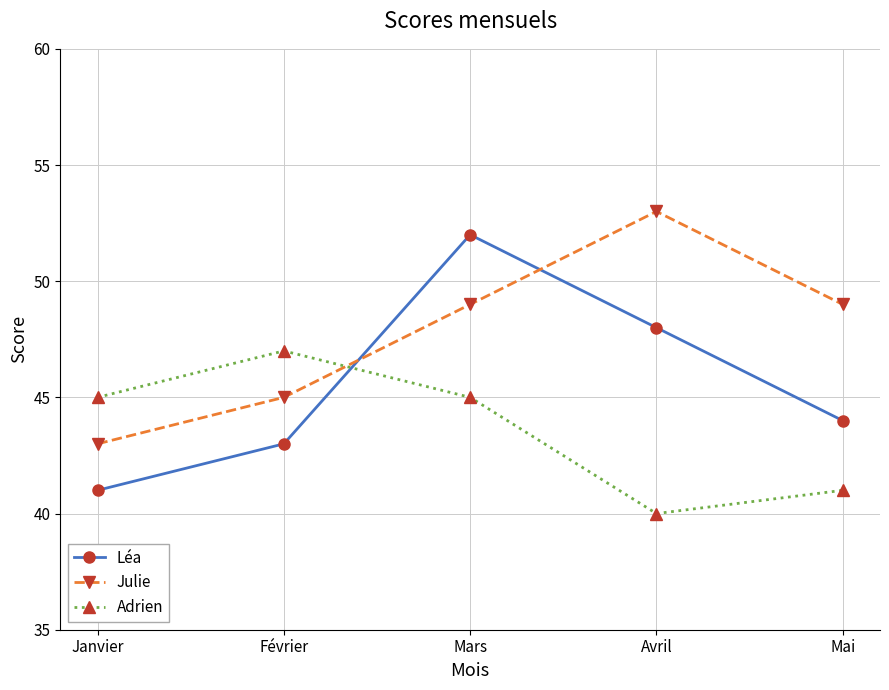

The Adrien series shows 29 at Février. True or false?

False